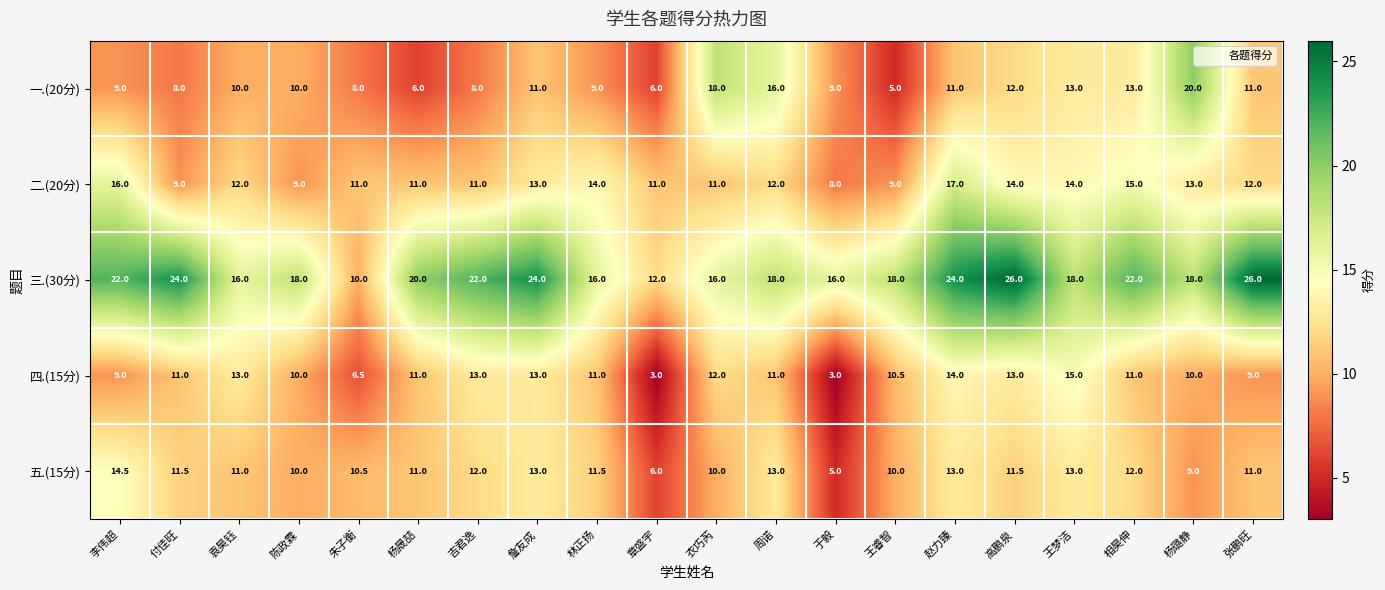

What is the difference between the maximum and minimum values in the 三.(30分) series?

16.0